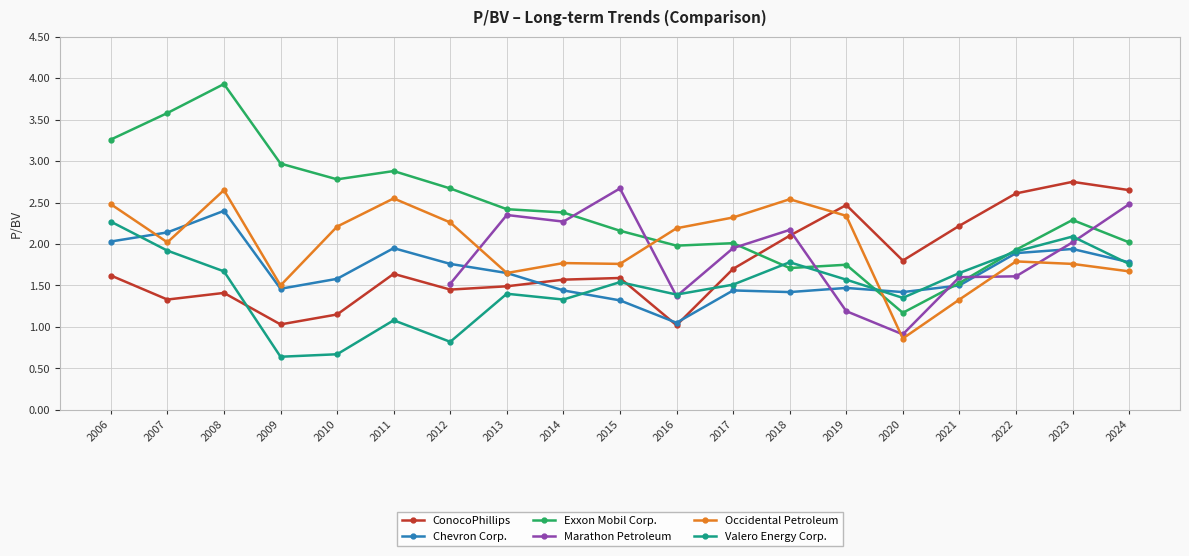

Is it true that Occidental Petroleum equals 2.5 at 2006?

True